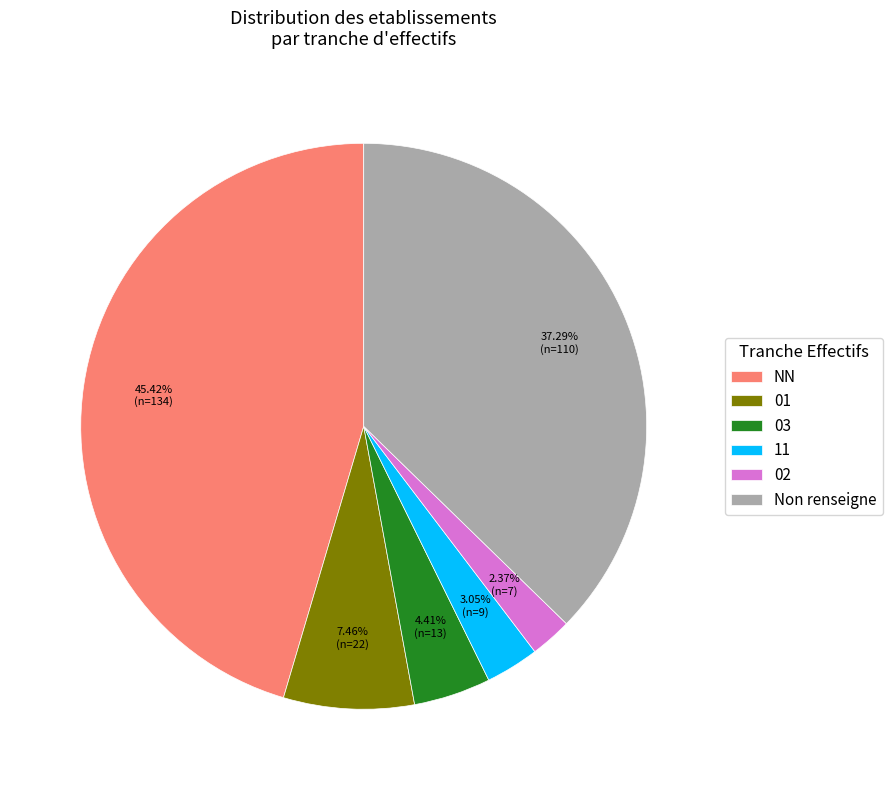

Which category has the smallest portion of the pie?

02